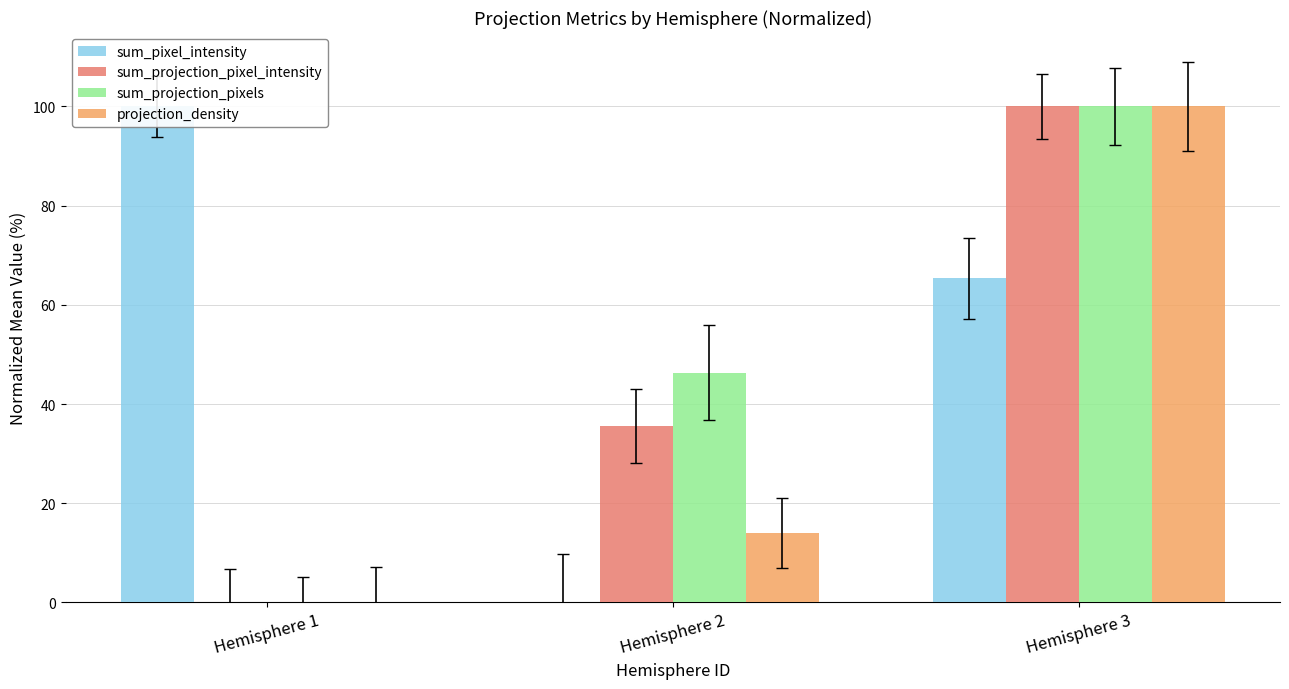

What is the difference between the maximum and minimum values in the projection_density series?

100.0